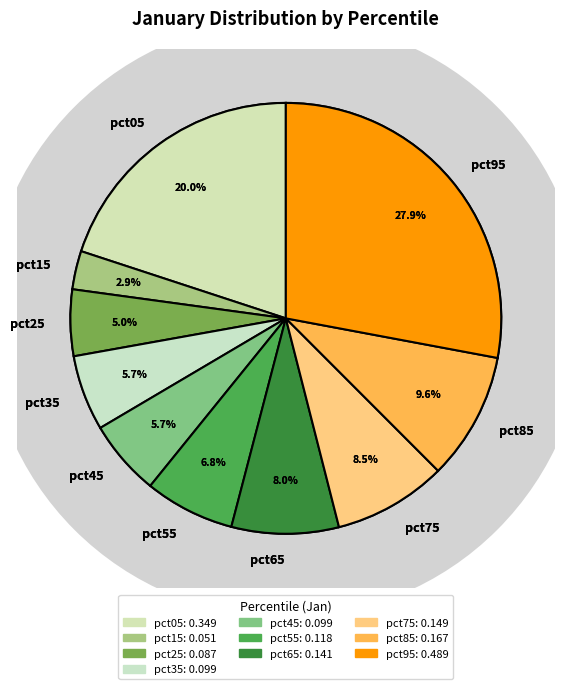

What percentage do pct55 and pct65 together represent?

14.8%